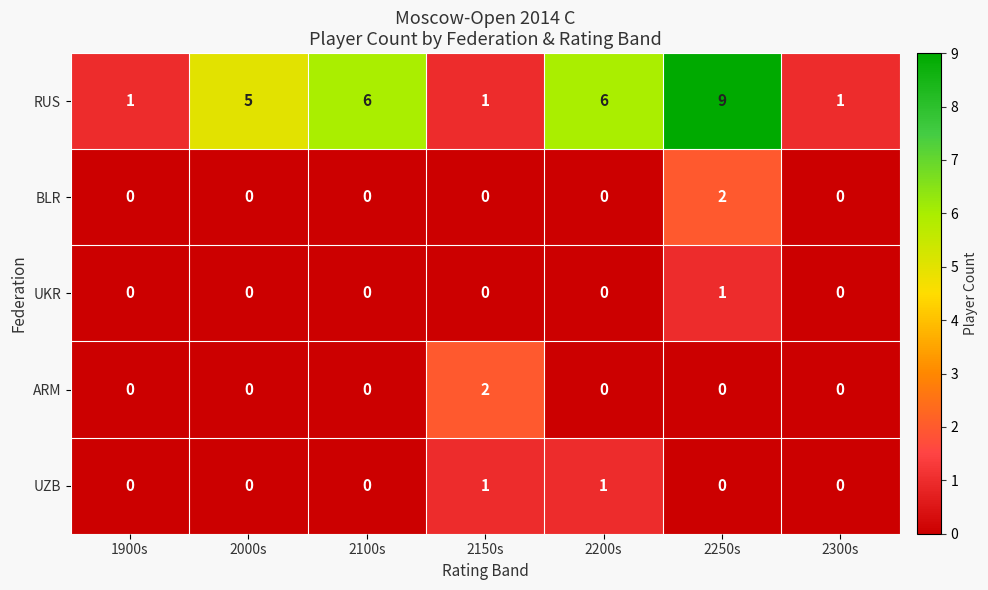

At which category is the sum across all series the highest?

2250s